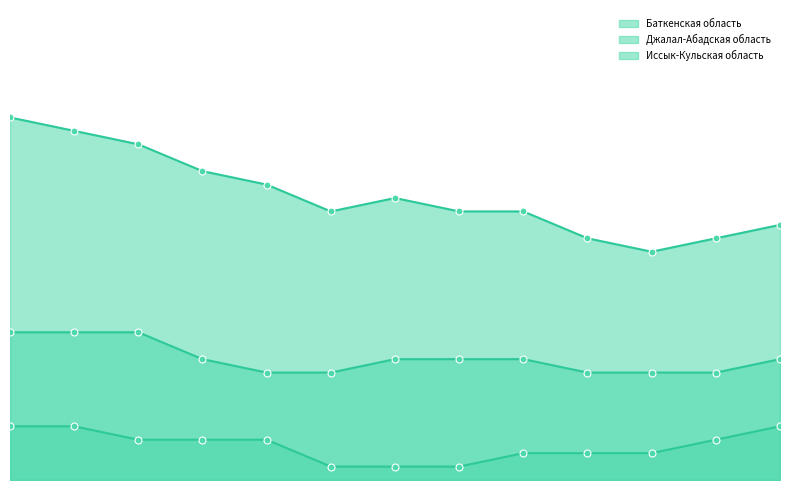

How many lines are shown in the chart?

3